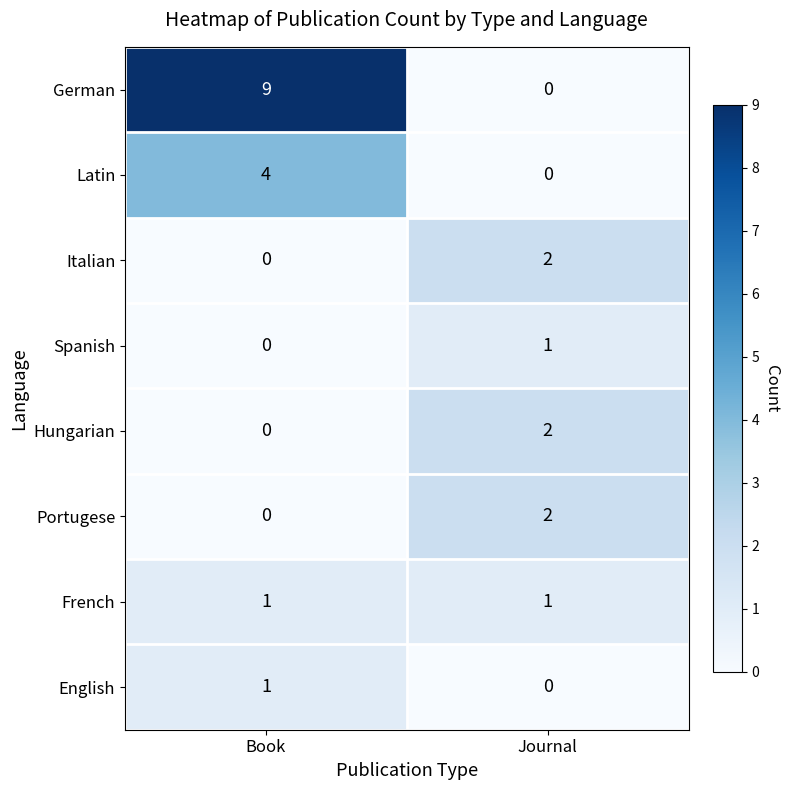

What is the total value across all series at Journal?

8